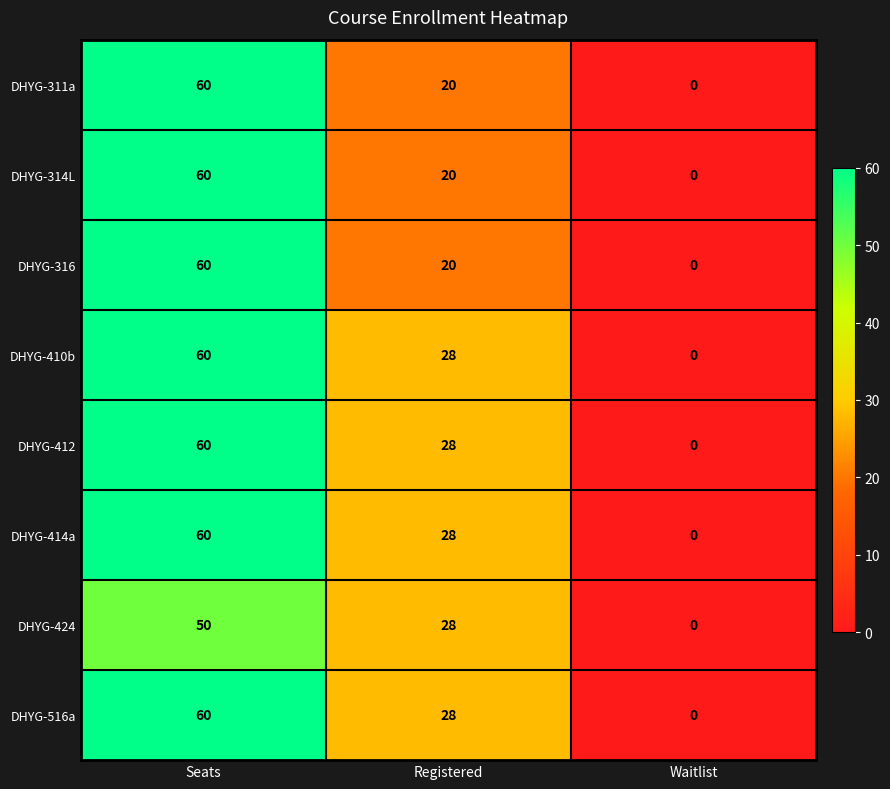

At which category is the sum across all series the highest?

Seats